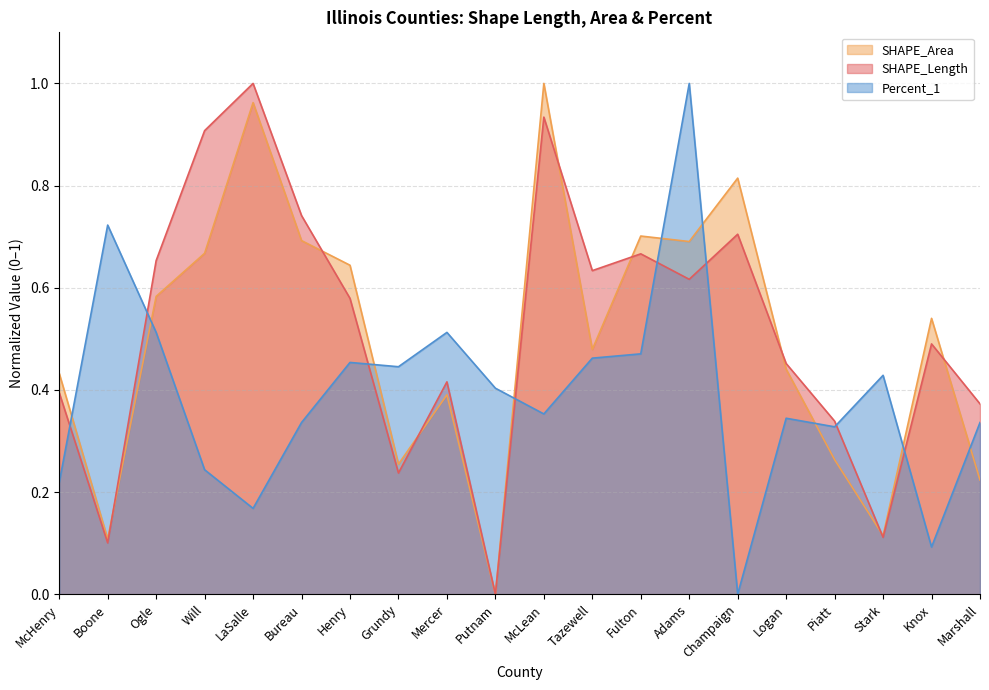

How many intersections are there between SHAPE_Area and SHAPE_Length?

8